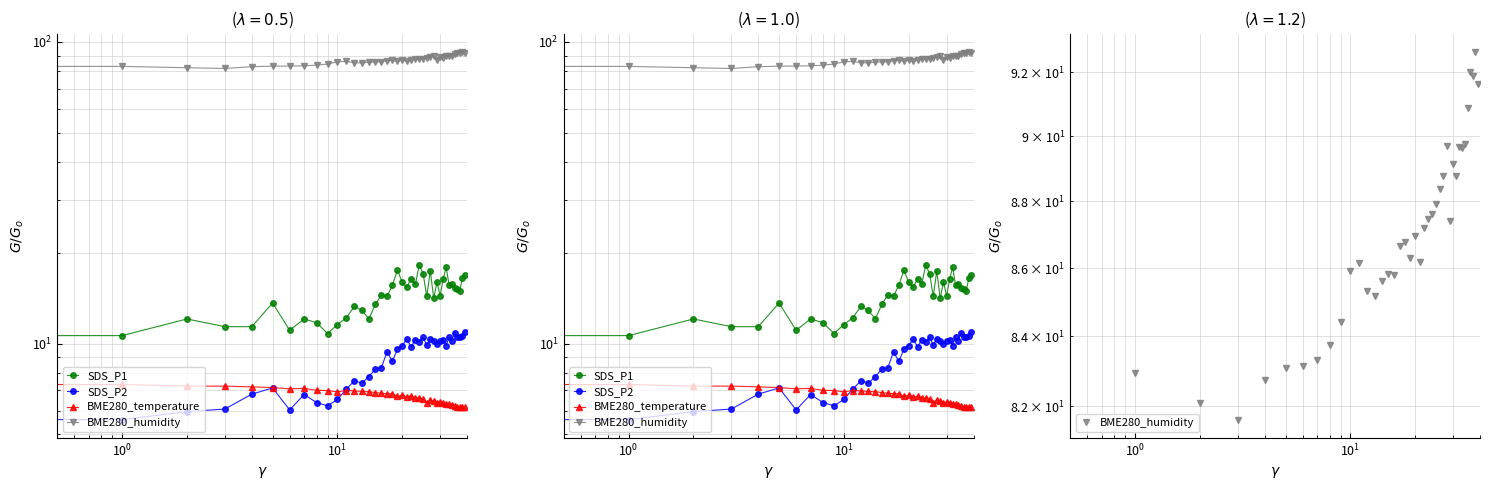

Which series has the widest spread of values?

BME280_humidity